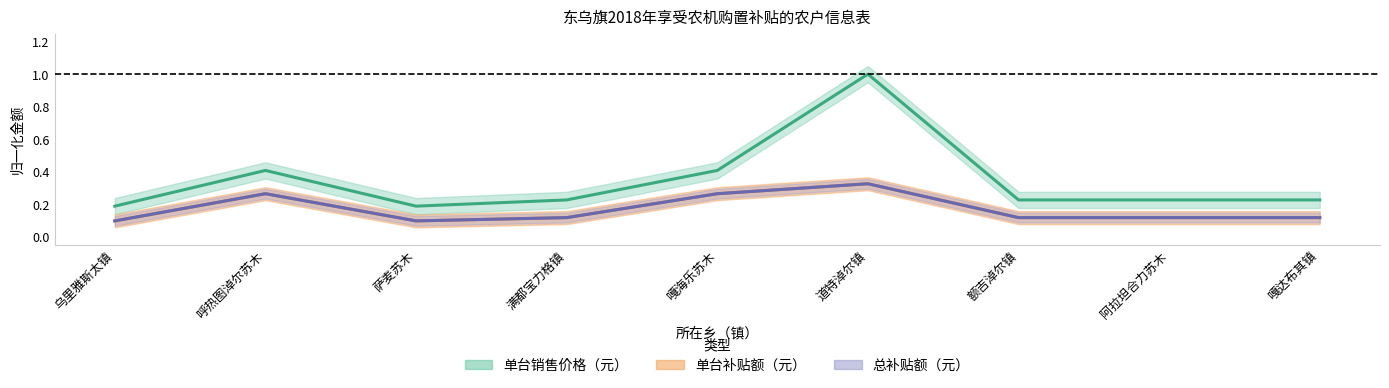

List the labels in order of 总补贴额（元） value, smallest first.

乌里雅斯太镇, 萨麦苏木, 满都宝力格镇, 额吉淖尔镇, 阿拉坦合力苏木, 嘎达布其镇, 呼热图淖尔苏木, 嘎海乐苏木, 道特淖尔镇